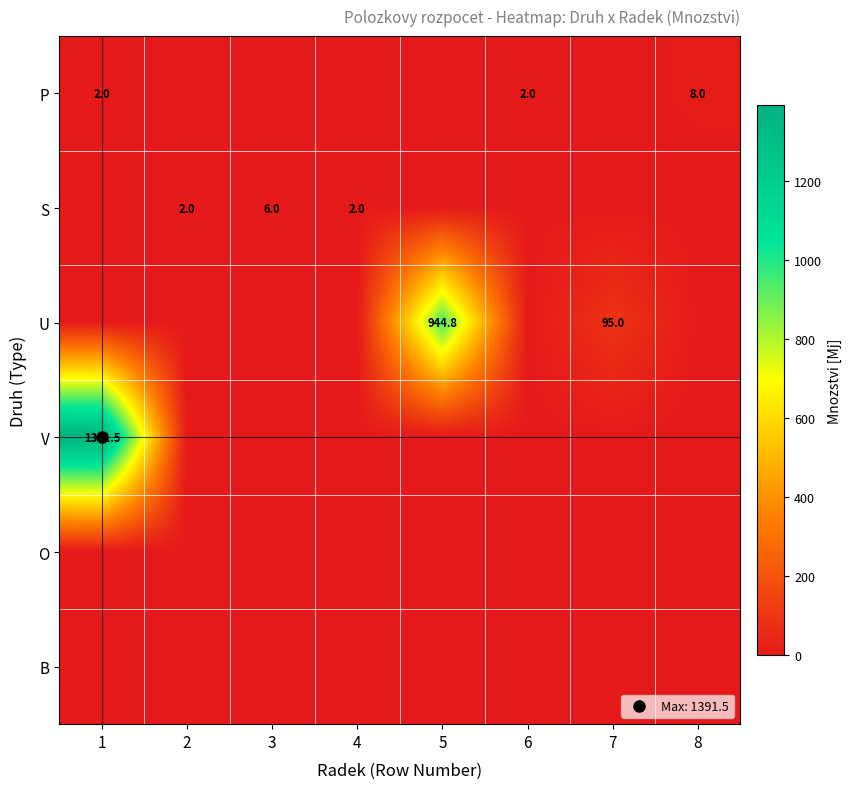

The value of V at 3 is -751.2. True or false?

False